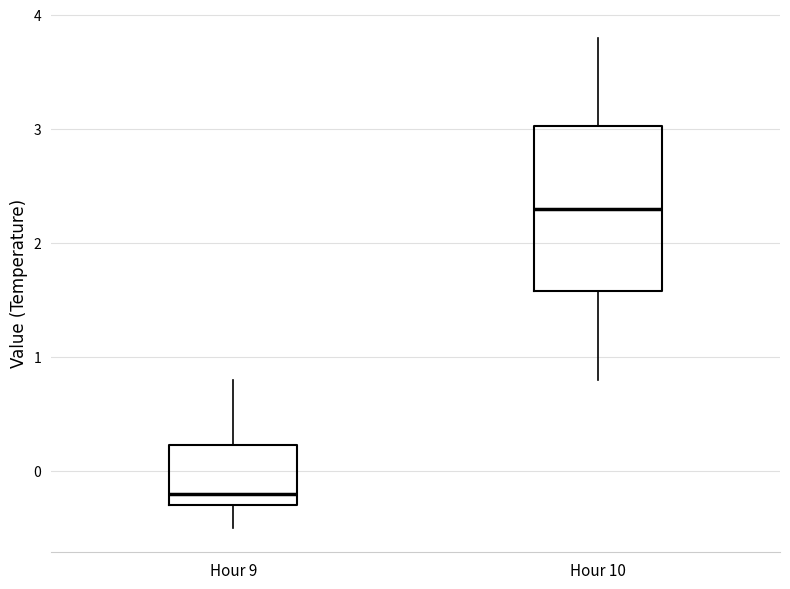

Which box's median line is the highest?

Hour 10